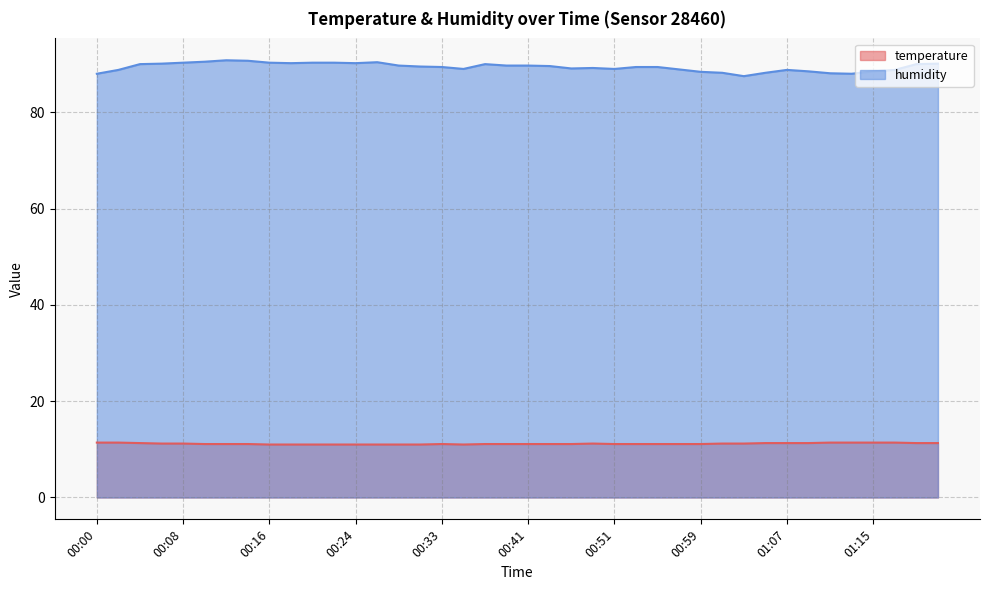

True or false: temperature and humidity intersect in this chart.

False